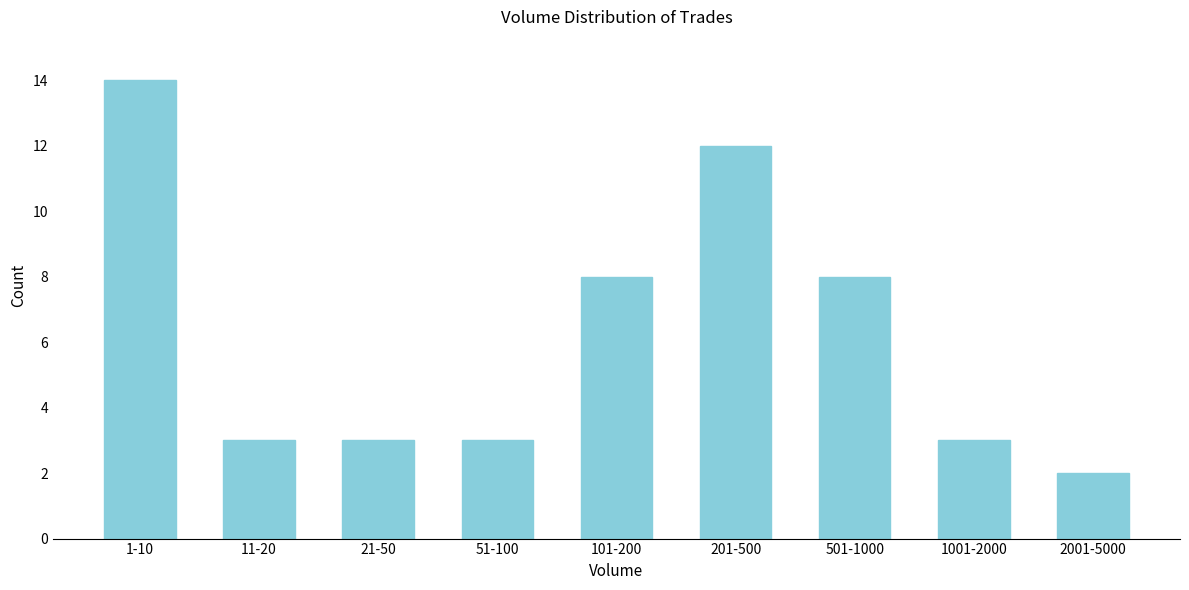

Reading right to left, transcribe all the data shown in this chart.

2	3	8	12	8	3	3	3	14